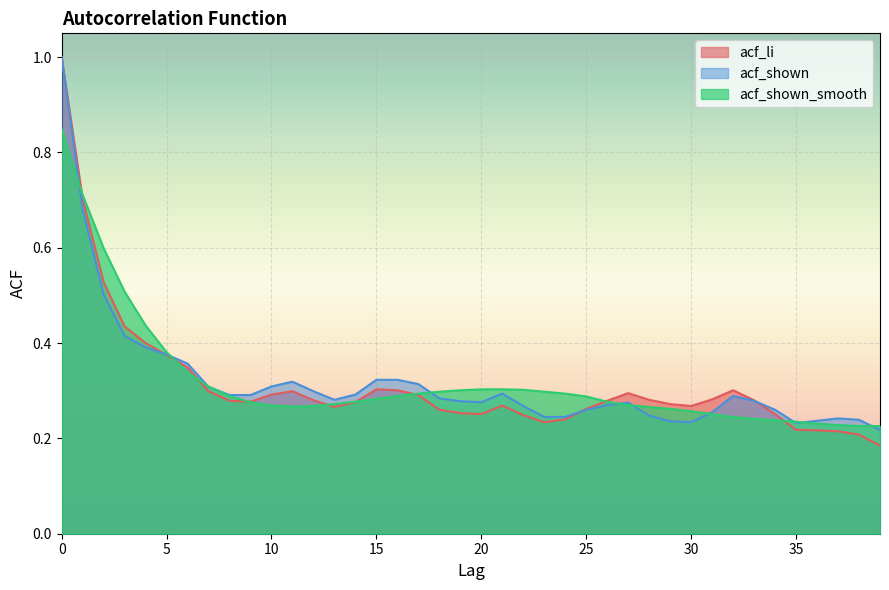

The acf_shown series shows 0.4 at 35. True or false?

False